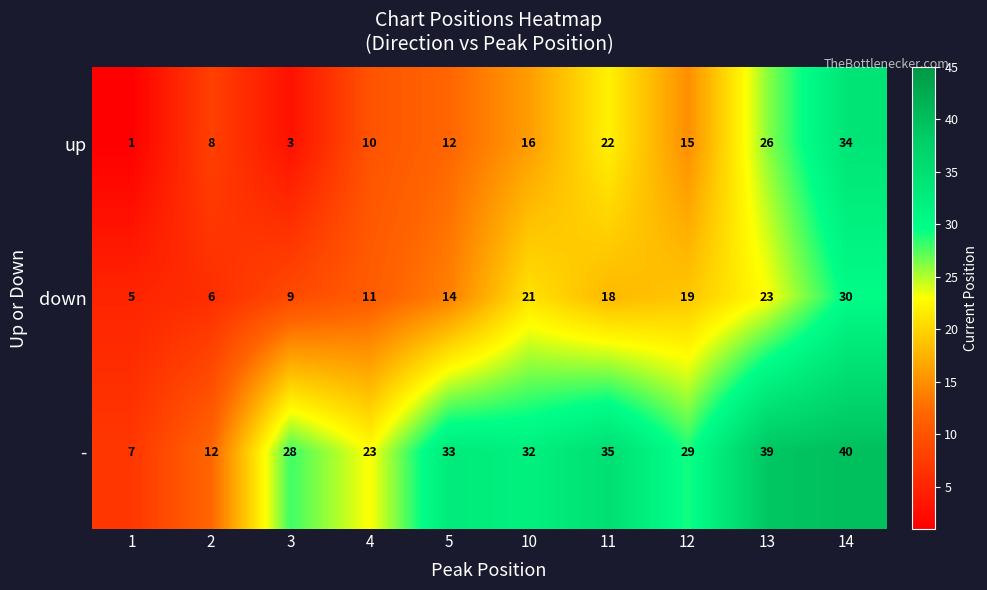

What is the difference between the highest and lowest values at 4?

13